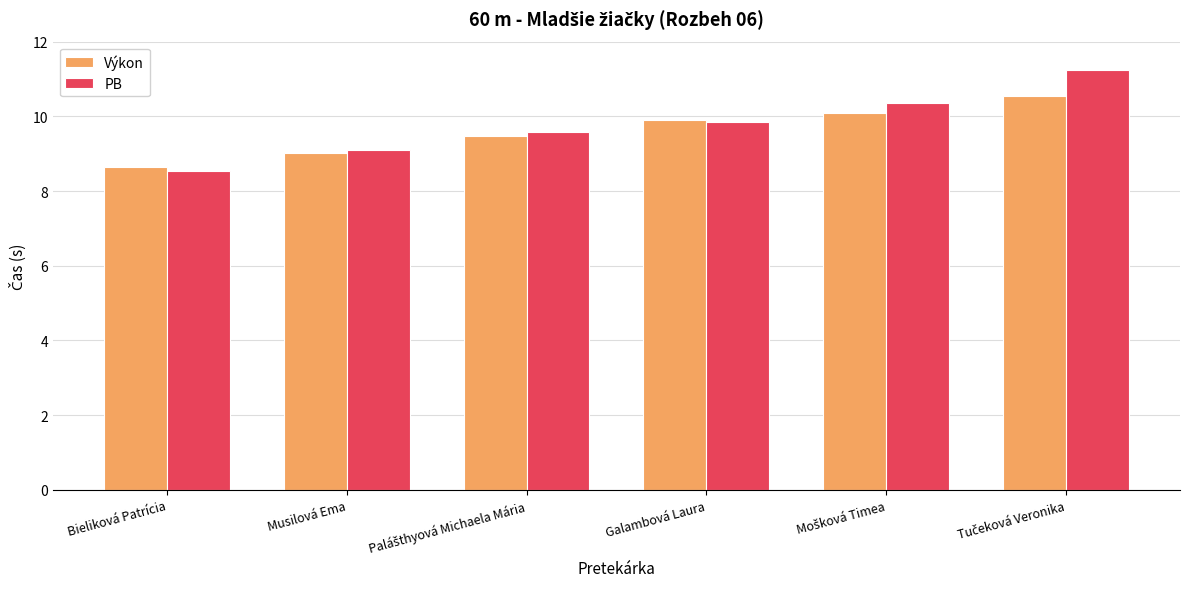

Which label corresponds to the smallest value in the chart?

Bieliková Patrícia